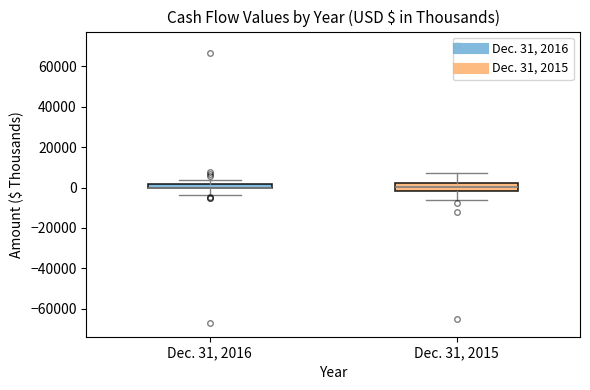

Where does the median line of the box for Dec. 31, 2015 sit on the y-axis? The values are not printed on the chart, so give them approximately, as read against the axis.

0